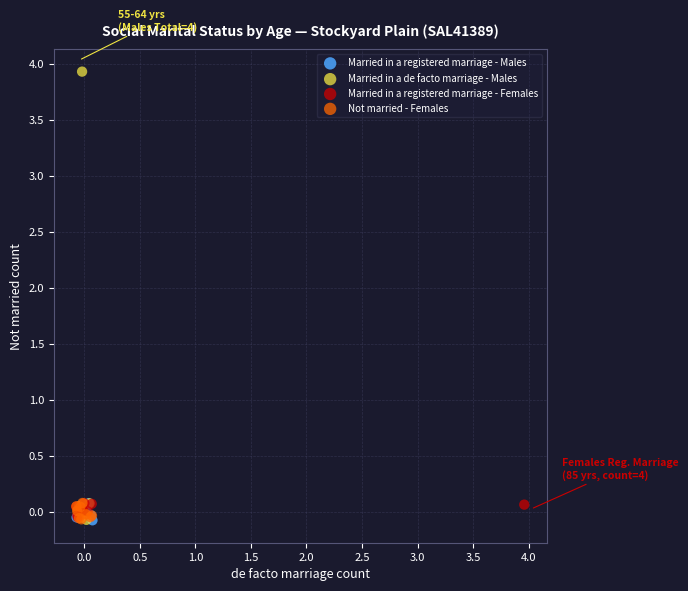

Which series reaches the maximum Y coordinate?

Married in a de facto marriage - Males